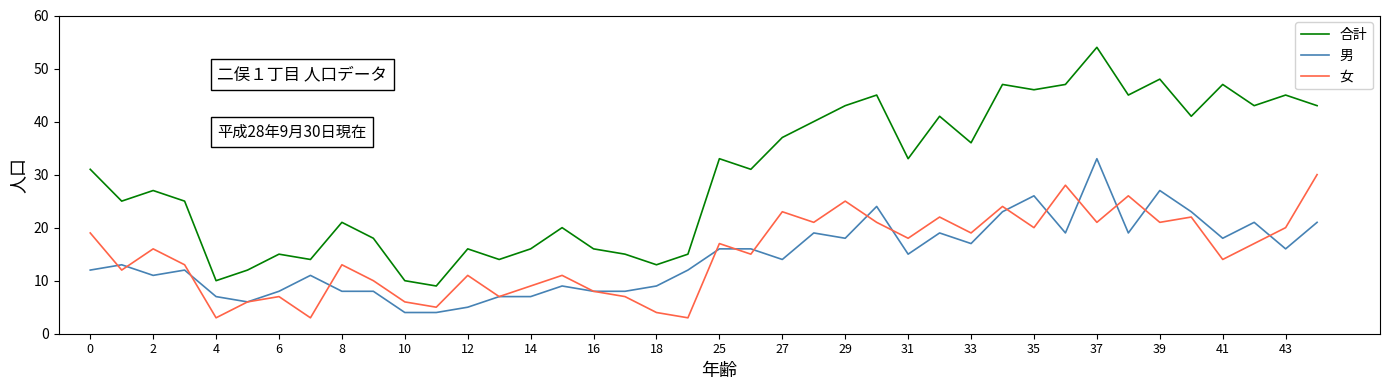

Rank the series by their maximum value, from highest to lowest.

合計, 男, 女